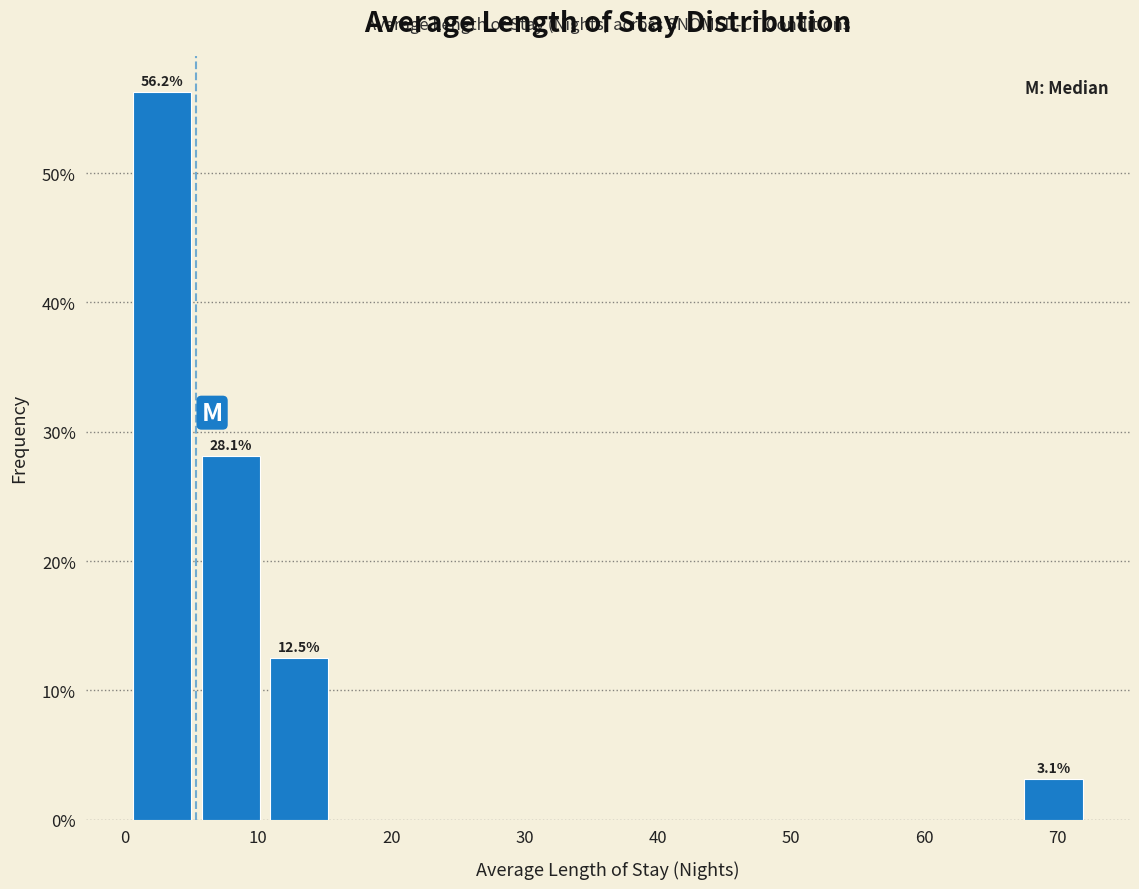

Over which range of the x-axis is the bar tallest?

1 to 6